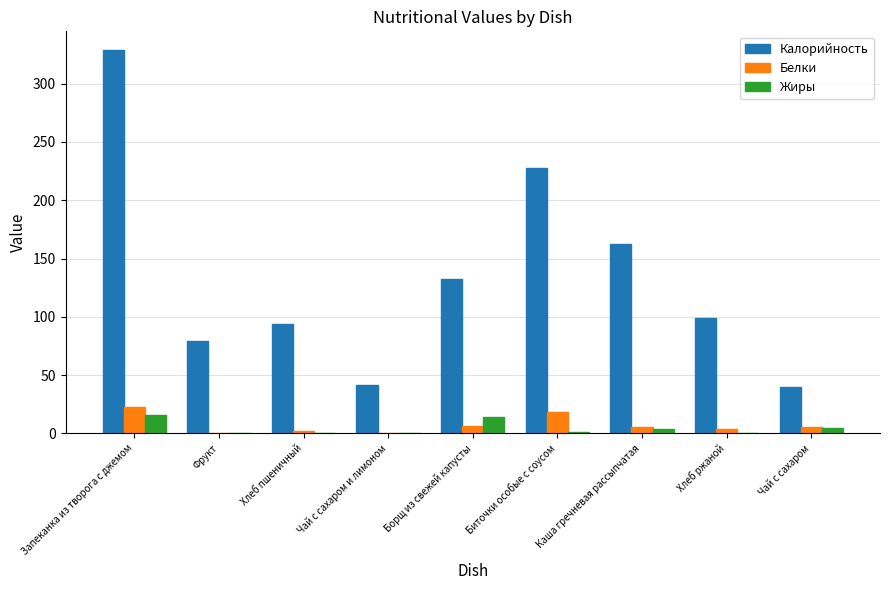

Which series changed the most between Борщ из свежей капусты and Хлеб ржаной?

Калорийность